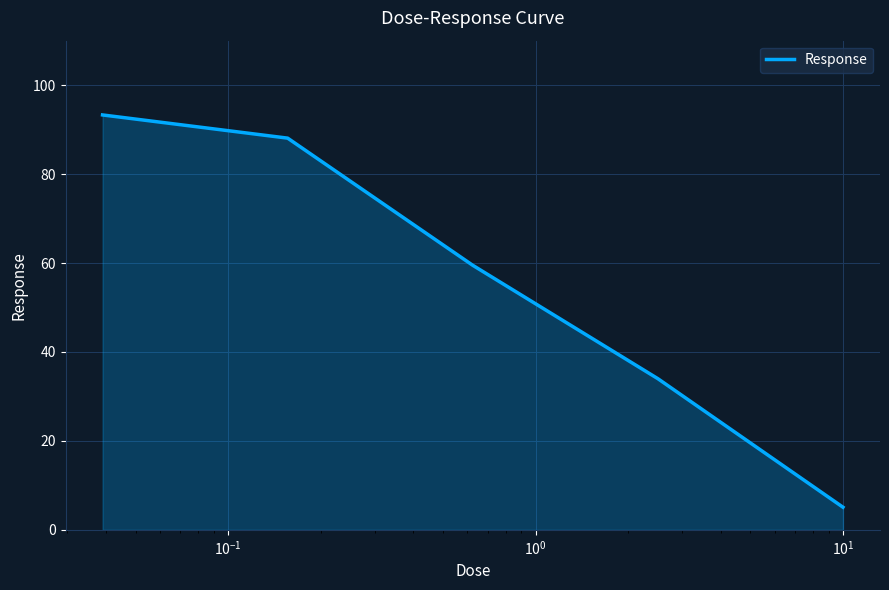

True or false: the data has more than 1 interior local peaks.

False